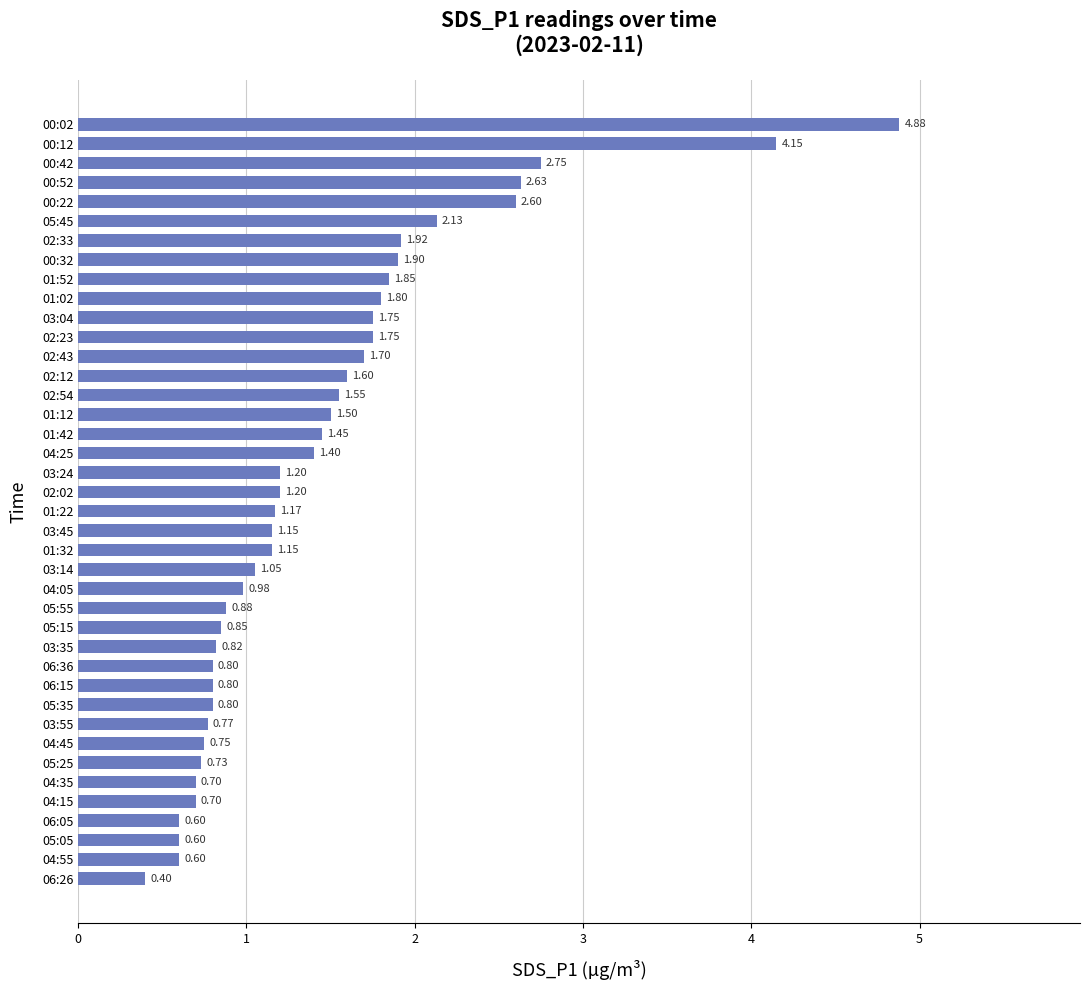

What is the change in value from 06:26 to 03:55?

+0.4